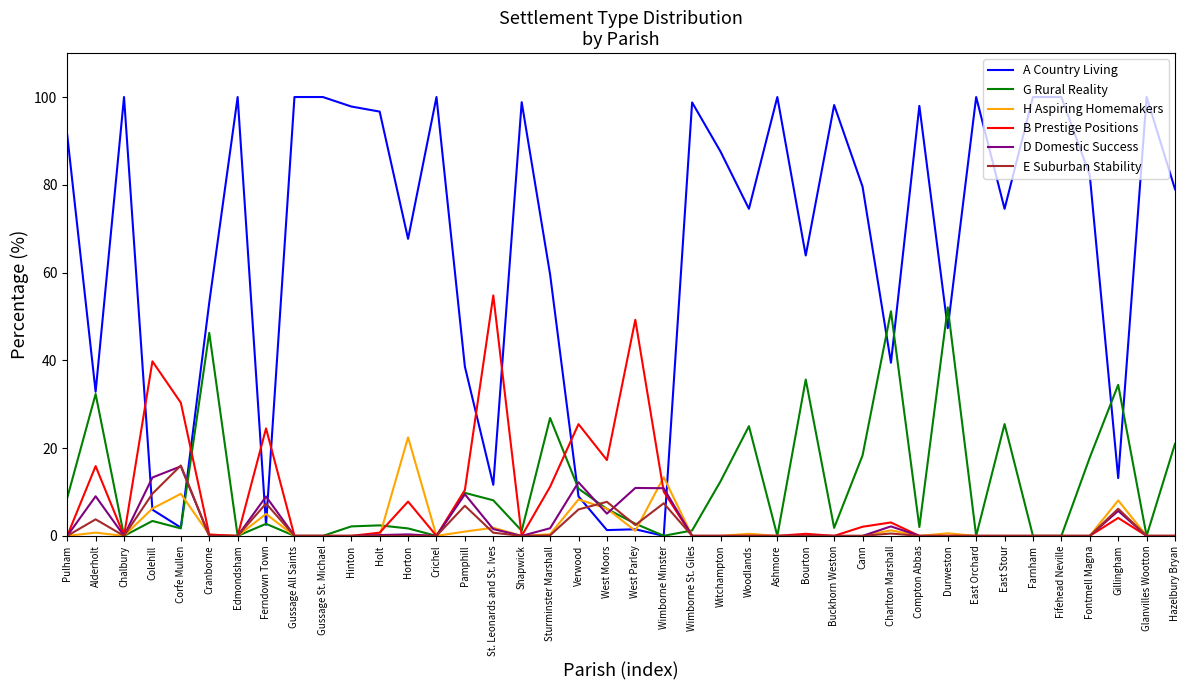

Where is the first local minimum for B Prestige Positions?

Chalbury